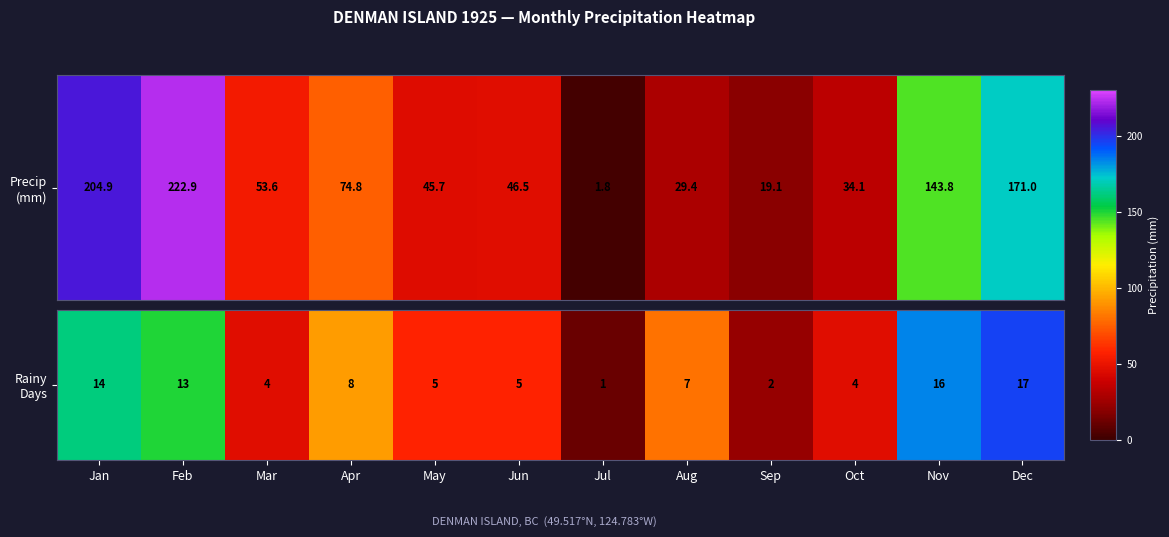

What is the change in value from Mar to Apr?

+4